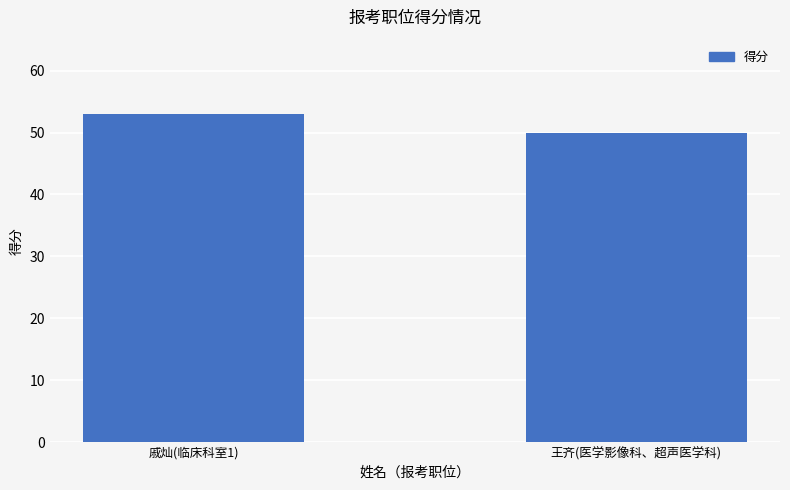

How many series are shown in this chart?

1